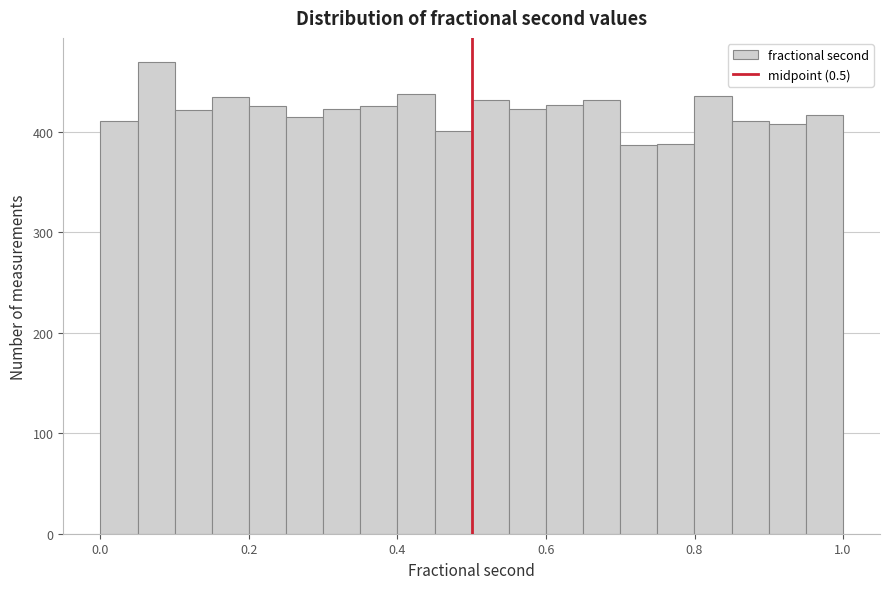

Read against the x-axis, roughly where is the centre of the tallest bar?

0.08